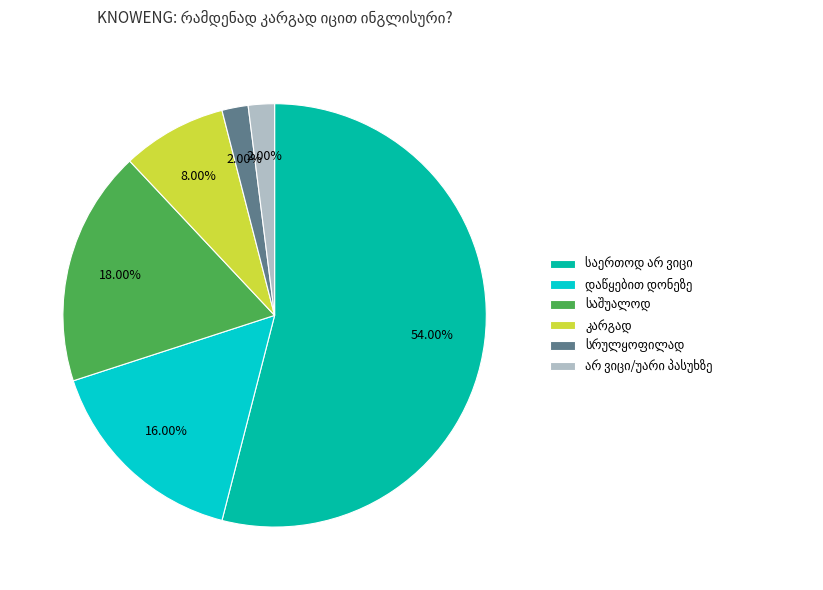

Is there any slice that represents more than half of the pie?

Yes